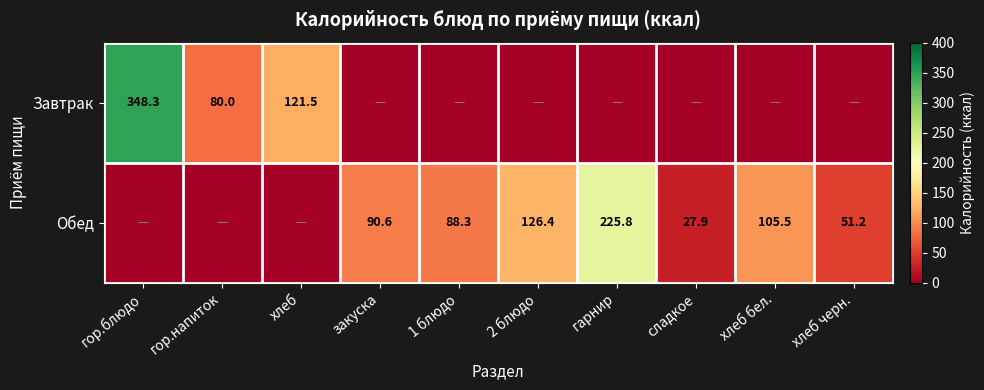

What is the difference between the highest and lowest values at хлеб черн.?

51.2